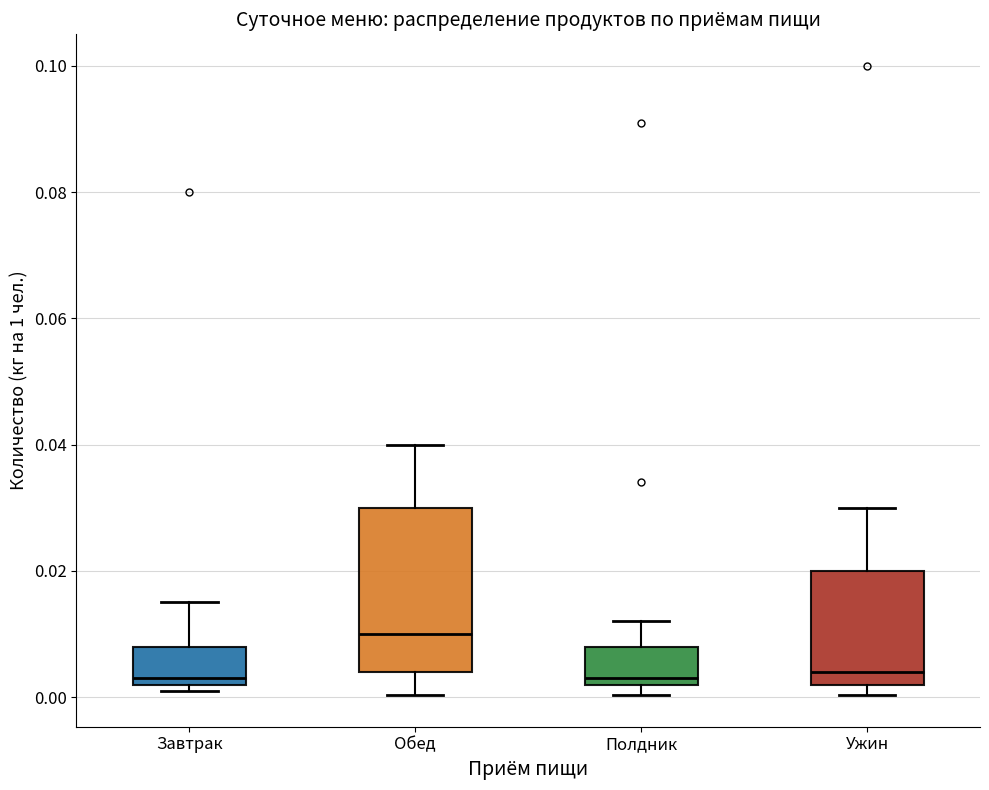

Comparing the boxes themselves (not the whiskers), which one is the tallest?

Обед